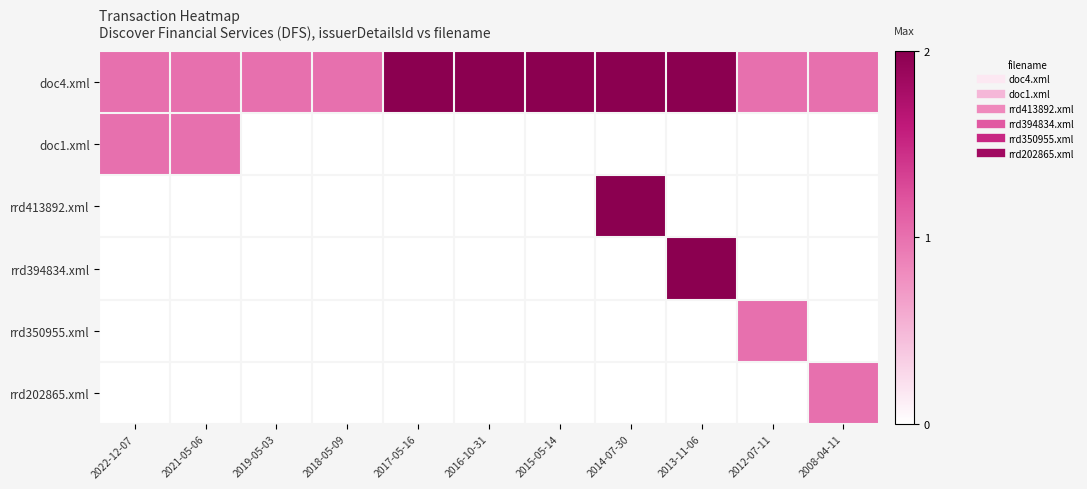

Count the number of categories in the chart.

11